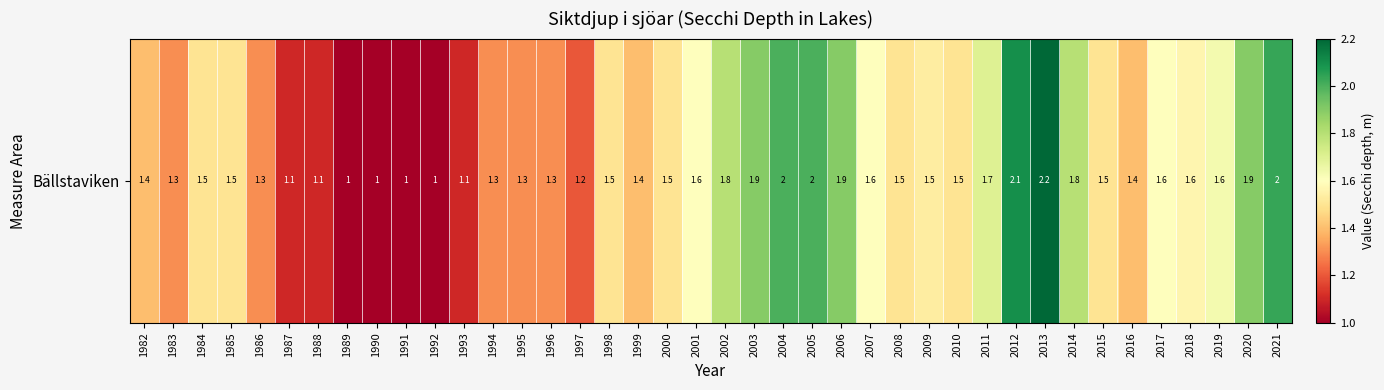

What is the change in value from 1984 to 1994?

-0.2